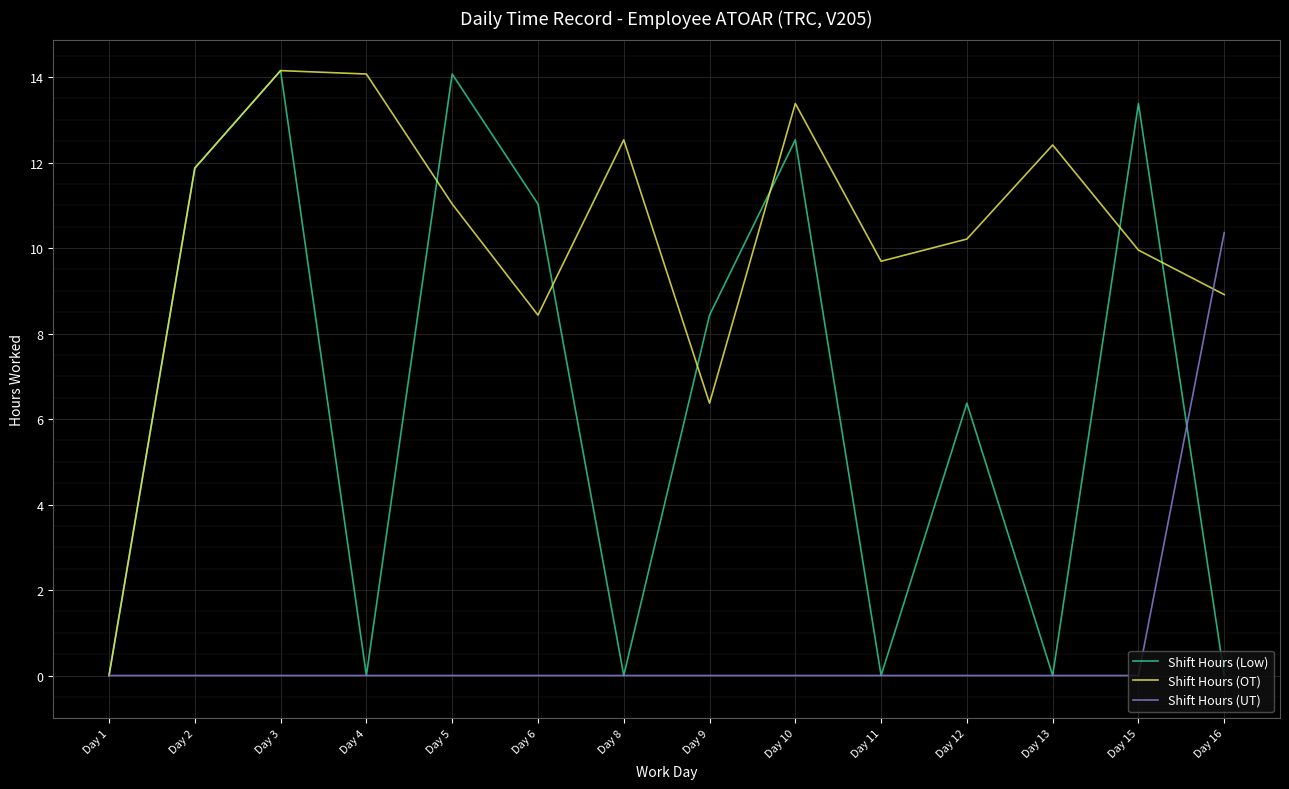

Does the chart have visible grid lines?

Yes